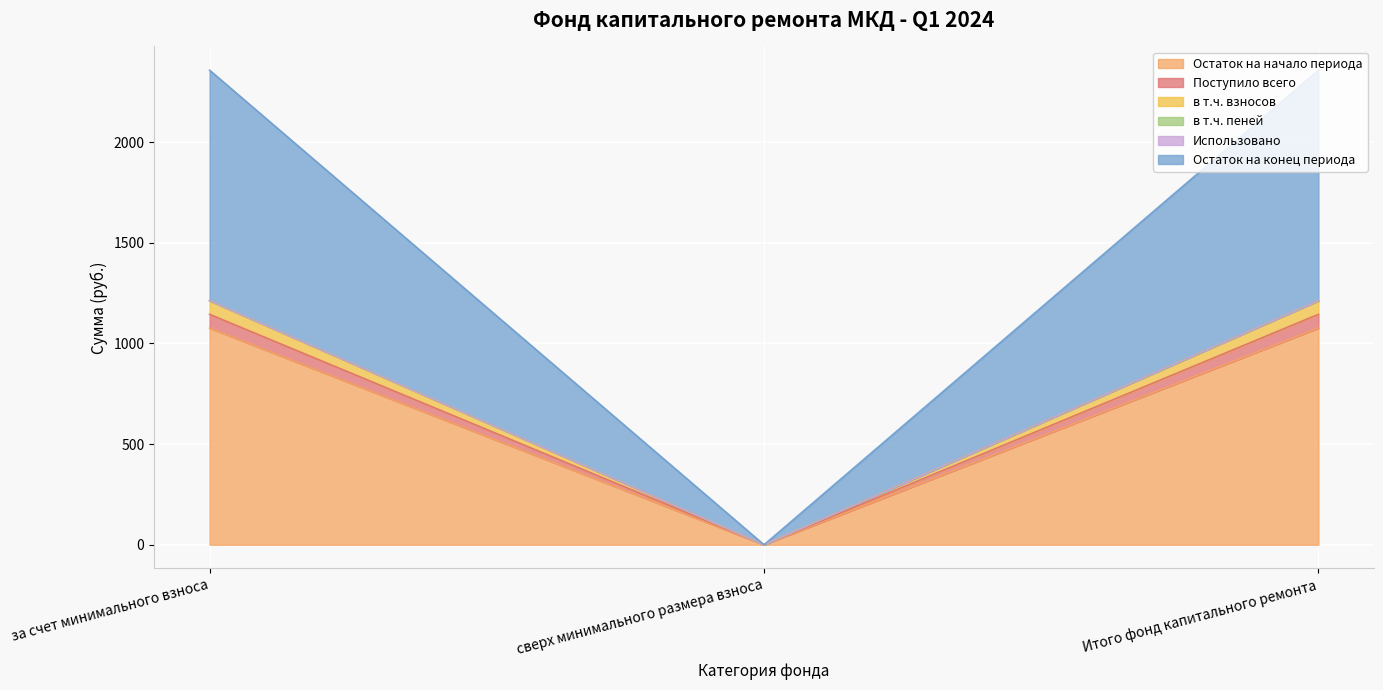

The value of в т.ч. пеней at сверх минимального размера взноса is 603.5. True or false?

False